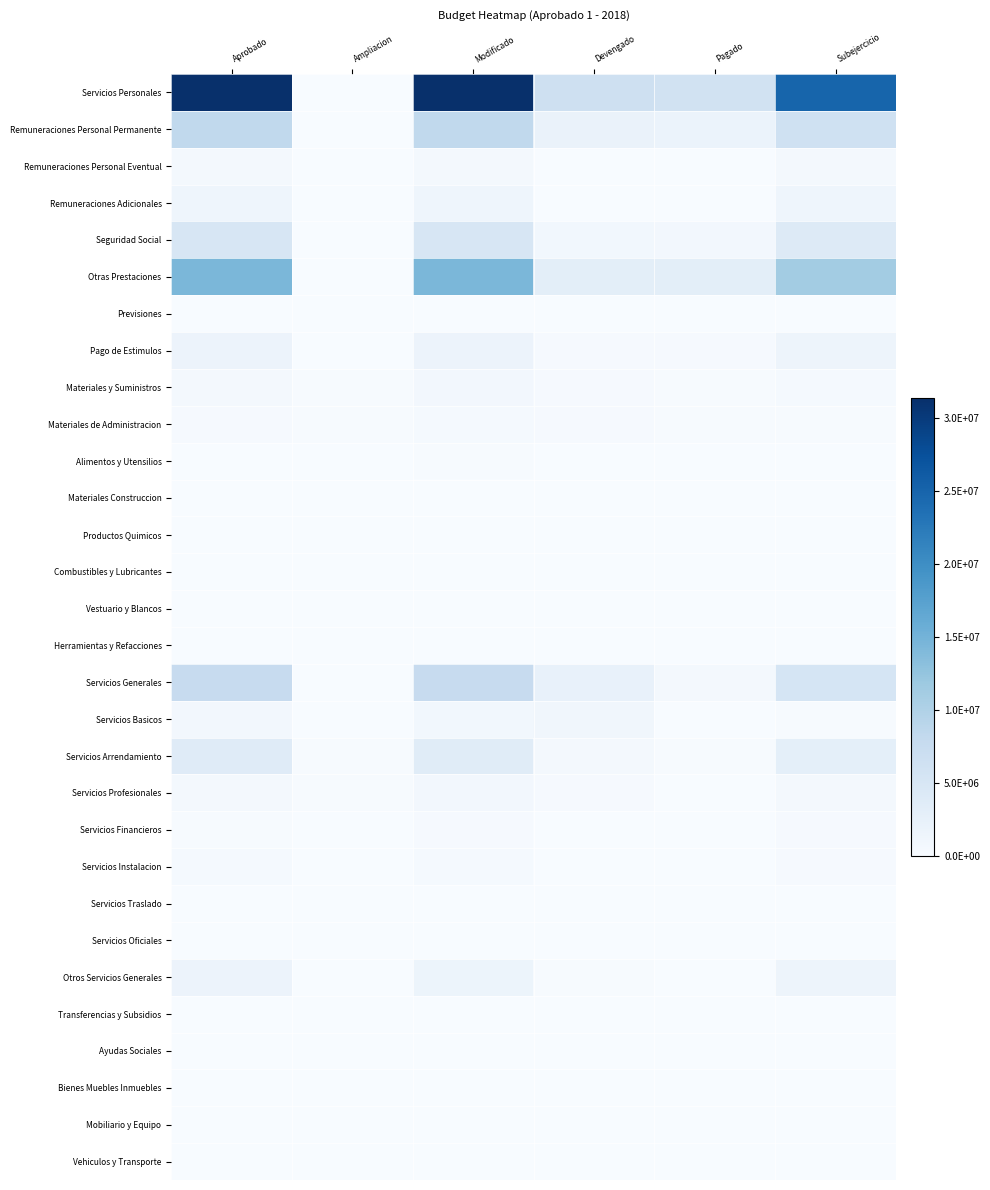

Reading left to right, extract all data points from this chart.

Servicios Personales: Aprobado=31366173.0	Ampliacion=0.0	Modificado=31366173.0	Devengado=6421634.2	Pagado=6126097.3	Subejercicio=24944538.8
Remuneraciones Personal Permanente: Aprobado=8291040.0	Ampliacion=0.0	Modificado=8291040.0	Devengado=1989179.1	Pagado=1885308.4	Subejercicio=6301860.9
Remuneraciones Personal Eventual: Aprobado=528964.0	Ampliacion=0.0	Modificado=528964.0	Devengado=0.0	Pagado=0.0	Subejercicio=528964.0
Remuneraciones Adicionales: Aprobado=1467395.0	Ampliacion=0.0	Modificado=1467395.0	Devengado=38962.5	Pagado=38100.9	Subejercicio=1428432.5
Seguridad Social: Aprobado=4916424.0	Ampliacion=0.0	Modificado=4916424.0	Devengado=948488.2	Pagado=834616.1	Subejercicio=3967935.8
Otras Prestaciones: Aprobado=14377032.0	Ampliacion=0.0	Modificado=14377032.0	Devengado=3170218.9	Pagado=3093286.3	Subejercicio=11206813.1
Previsiones: Aprobado=0.0	Ampliacion=0.0	Modificado=0.0	Devengado=0.0	Pagado=0.0	Subejercicio=0.0
Pago de Estimulos: Aprobado=1785318.0	Ampliacion=0.0	Modificado=1785318.0	Devengado=274785.5	Pagado=274785.5	Subejercicio=1510532.5
Materiales y Suministros: Aprobado=526734.0	Ampliacion=235968.0	Modificado=762702.0	Devengado=341702.0	Pagado=223249.2	Subejercicio=421000.0
Materiales de Administracion: Aprobado=274909.0	Ampliacion=170416.0	Modificado=445325.0	Devengado=251293.7	Pagado=191044.2	Subejercicio=194031.3
Alimentos y Utensilios: Aprobado=100313.0	Ampliacion=48552.0	Modificado=148865.0	Devengado=50589.7	Pagado=4905.0	Subejercicio=98275.3
Materiales Construccion: Aprobado=0.0	Ampliacion=0.0	Modificado=0.0	Devengado=0.0	Pagado=0.0	Subejercicio=0.0
Productos Quimicos: Aprobado=0.0	Ampliacion=0.0	Modificado=0.0	Devengado=0.0	Pagado=0.0	Subejercicio=0.0
Combustibles y Lubricantes: Aprobado=72000.0	Ampliacion=17000.0	Modificado=89000.0	Devengado=39818.6	Pagado=27300.0	Subejercicio=49181.4
Vestuario y Blancos: Aprobado=75000.0	Ampliacion=0.0	Modificado=75000.0	Devengado=0.0	Pagado=0.0	Subejercicio=75000.0
Herramientas y Refacciones: Aprobado=4512.0	Ampliacion=0.0	Modificado=4512.0	Devengado=0.0	Pagado=0.0	Subejercicio=4512.0
Servicios Generales: Aprobado=7706620.0	Ampliacion=10968.0	Modificado=7695652.0	Devengado=2316378.1	Pagado=599500.4	Subejercicio=5379273.9
Servicios Basicos: Aprobado=848897.0	Ampliacion=43582.0	Modificado=892479.0	Devengado=1093262.9	Pagado=99394.9	Subejercicio=200783.9
Servicios Arrendamiento: Aprobado=3747503.0	Ampliacion=178840.0	Modificado=3568663.0	Devengado=653945.8	Pagado=199429.5	Subejercicio=2914717.2
Servicios Profesionales: Aprobado=663131.0	Ampliacion=123594.0	Modificado=786725.0	Devengado=253494.7	Pagado=59845.3	Subejercicio=533230.3
Servicios Financieros: Aprobado=187700.0	Ampliacion=90000.0	Modificado=277700.0	Devengado=14234.4	Pagado=14234.4	Subejercicio=263465.6
Servicios Instalacion: Aprobado=415900.0	Ampliacion=6562.0	Modificado=409338.0	Devengado=116571.4	Pagado=100177.4	Subejercicio=292766.6
Servicios Traslado: Aprobado=57000.0	Ampliacion=0.0	Modificado=57000.0	Devengado=6750.0	Pagado=6750.0	Subejercicio=50250.0
Servicios Oficiales: Aprobado=0.0	Ampliacion=0.0	Modificado=0.0	Devengado=0.0	Pagado=0.0	Subejercicio=0.0
Otros Servicios Generales: Aprobado=1786489.0	Ampliacion=82742.0	Modificado=1703747.0	Devengado=178119.0	Pagado=119669.0	Subejercicio=1525628.0
Transferencias y Subsidios: Aprobado=15840.0	Ampliacion=0.0	Modificado=15840.0	Devengado=0.0	Pagado=0.0	Subejercicio=15840.0
Ayudas Sociales: Aprobado=15840.0	Ampliacion=0.0	Modificado=15840.0	Devengado=0.0	Pagado=0.0	Subejercicio=15840.0
Bienes Muebles Inmuebles: Aprobado=0.0	Ampliacion=0.0	Modificado=0.0	Devengado=0.0	Pagado=0.0	Subejercicio=0.0
Mobiliario y Equipo: Aprobado=0.0	Ampliacion=0.0	Modificado=0.0	Devengado=0.0	Pagado=0.0	Subejercicio=0.0
Vehiculos y Transporte: Aprobado=0.0	Ampliacion=0.0	Modificado=0.0	Devengado=0.0	Pagado=0.0	Subejercicio=0.0